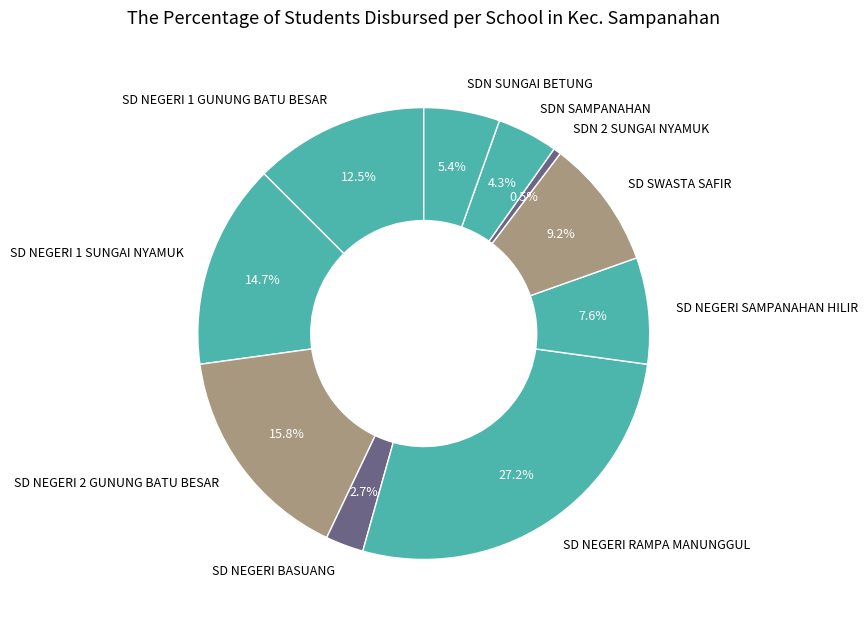

Is there a majority slice in this chart?

No